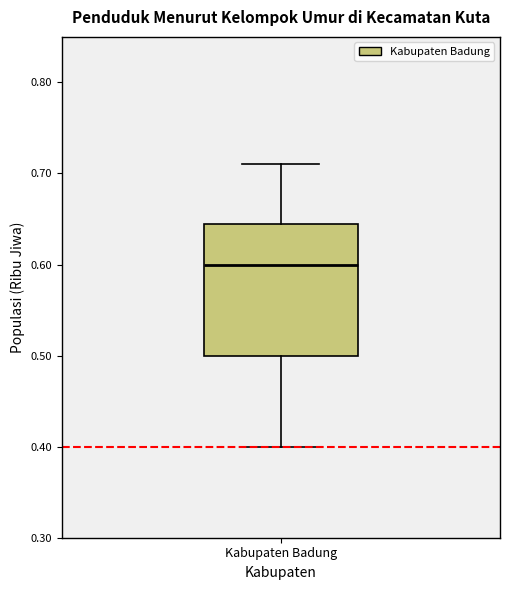

Where does the median line of the box for Kabupaten Badung sit on the y-axis? The values are not printed on the chart, so give them approximately, as read against the axis.

0.60